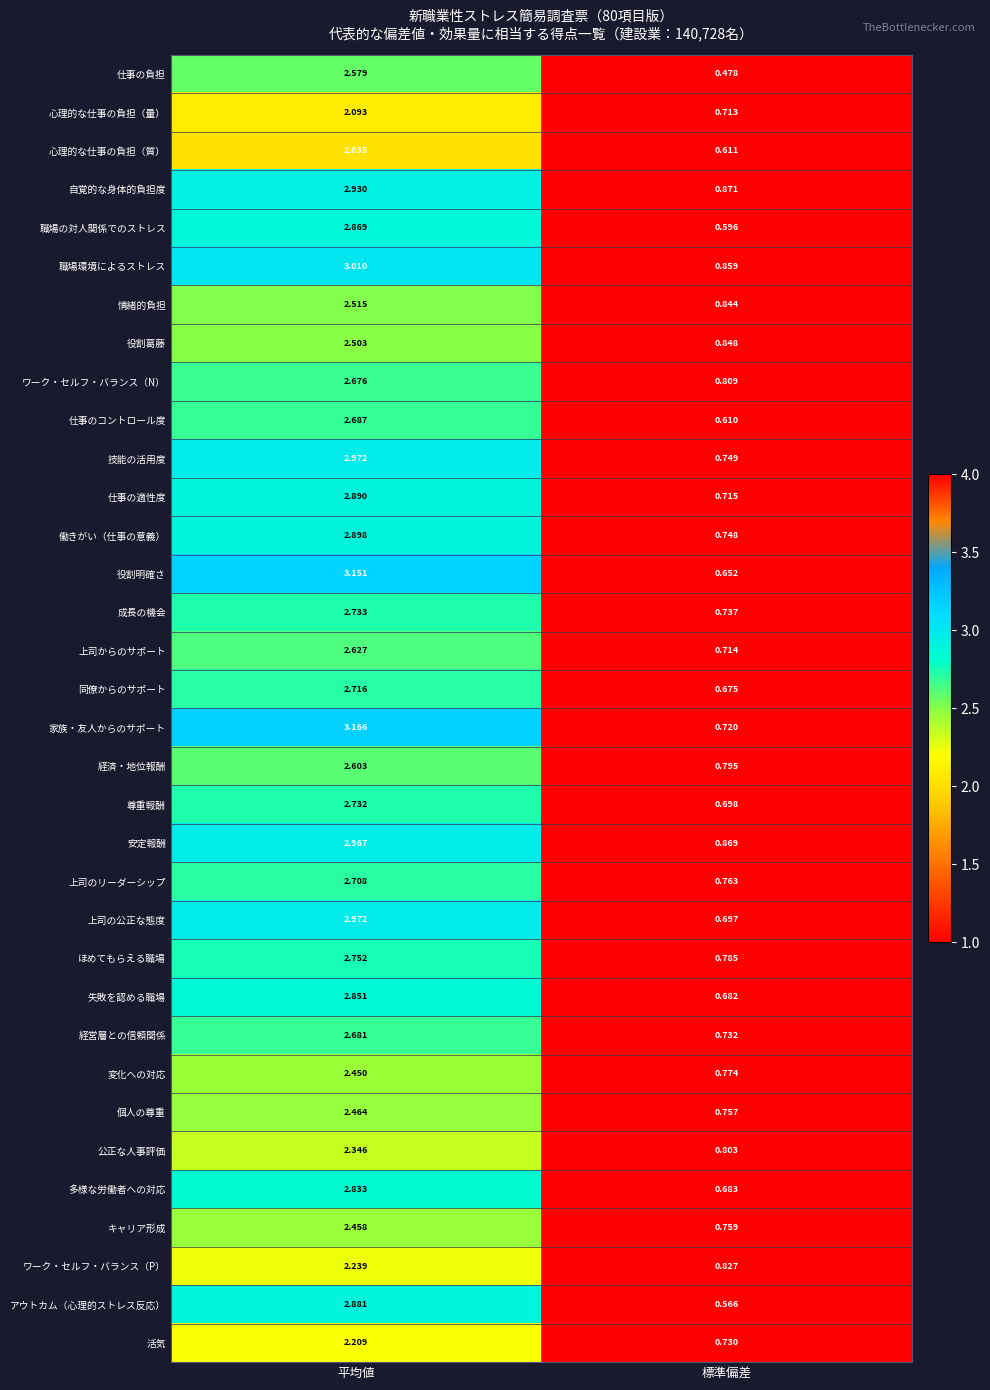

Which category has the lowest value across all series?

標準偏差